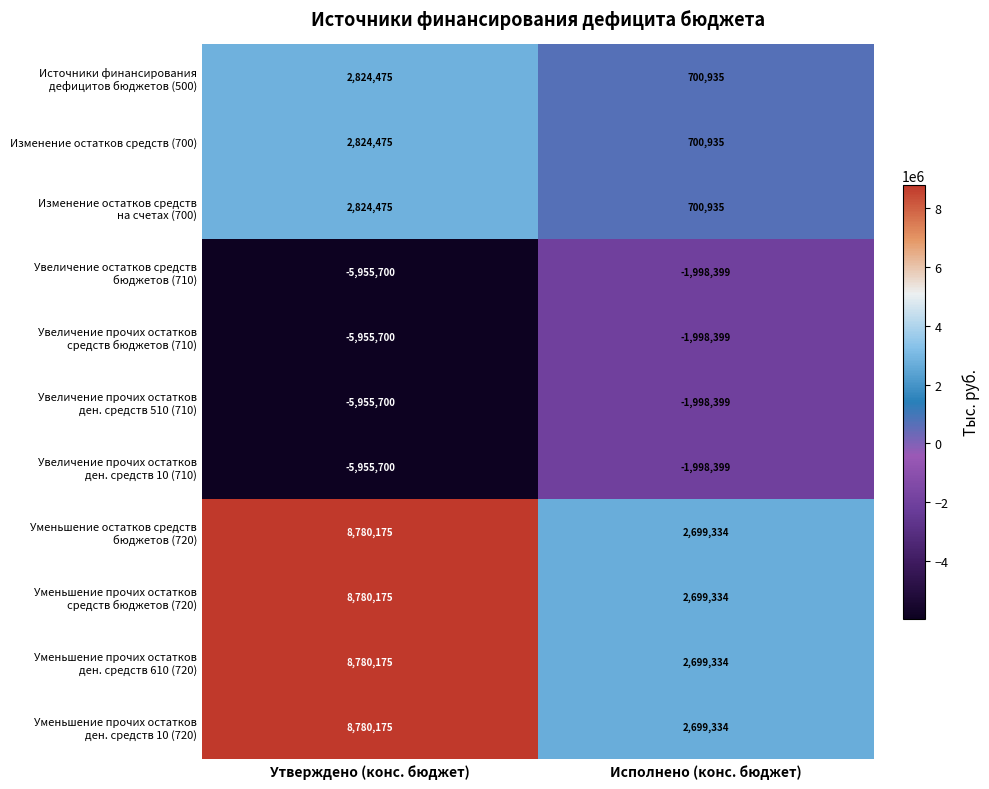

Which label corresponds to the smallest value in the chart?

Утверждено (конс. бюджет)